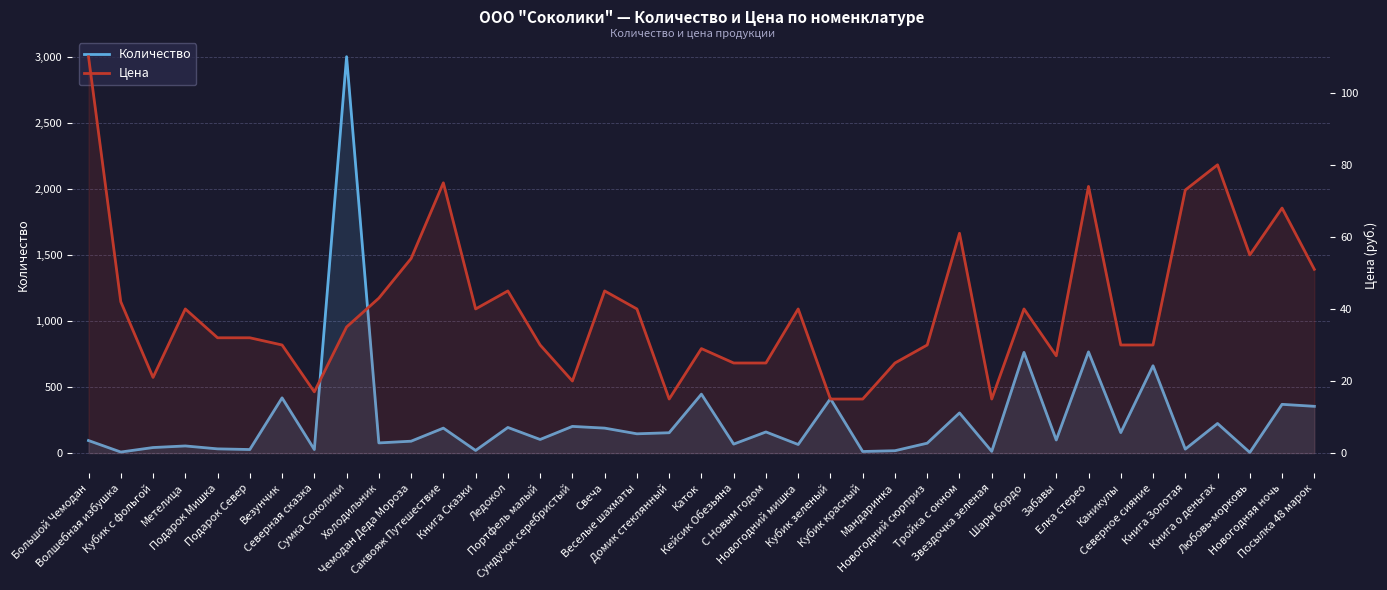

What is the sum of all Цена values?

1574